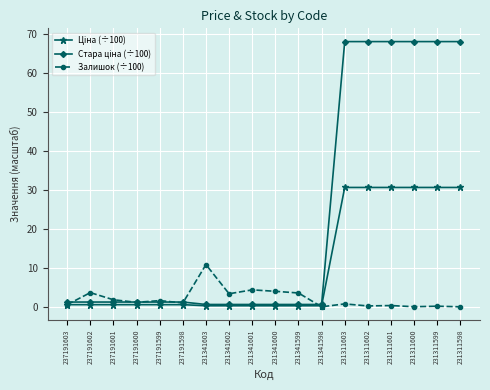

What is the value of the Залишок (÷100) point at the 13th from the left?

0.7